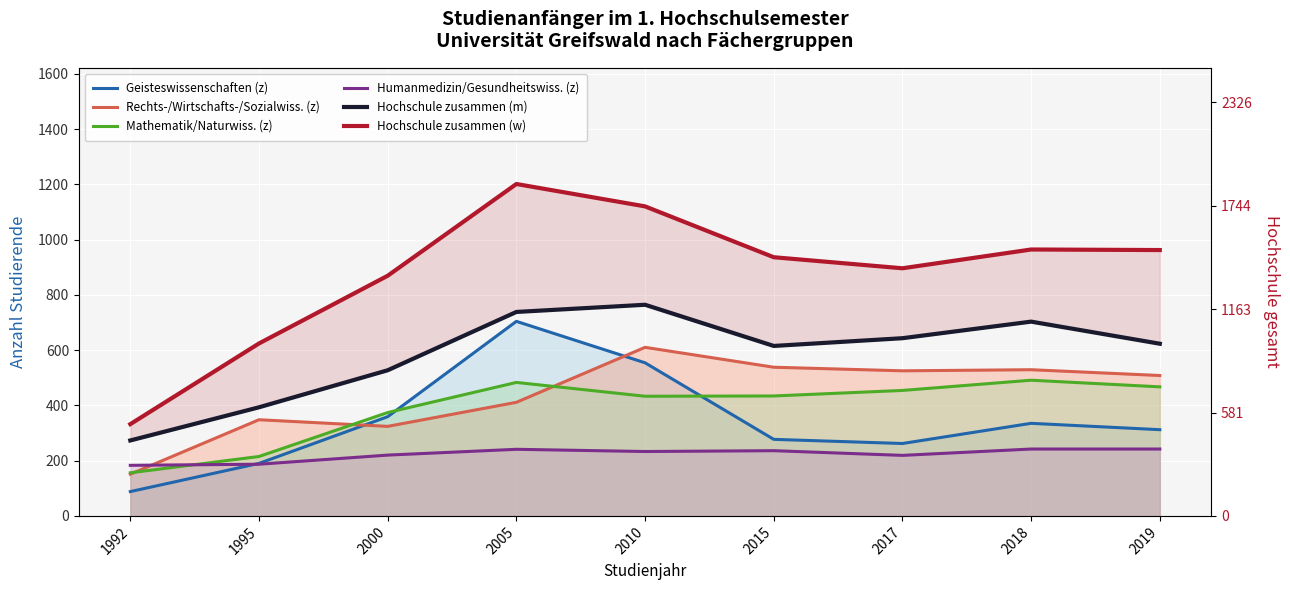

What is the value of the Hochschule zusammen (m) point at the 8th from the left?

703